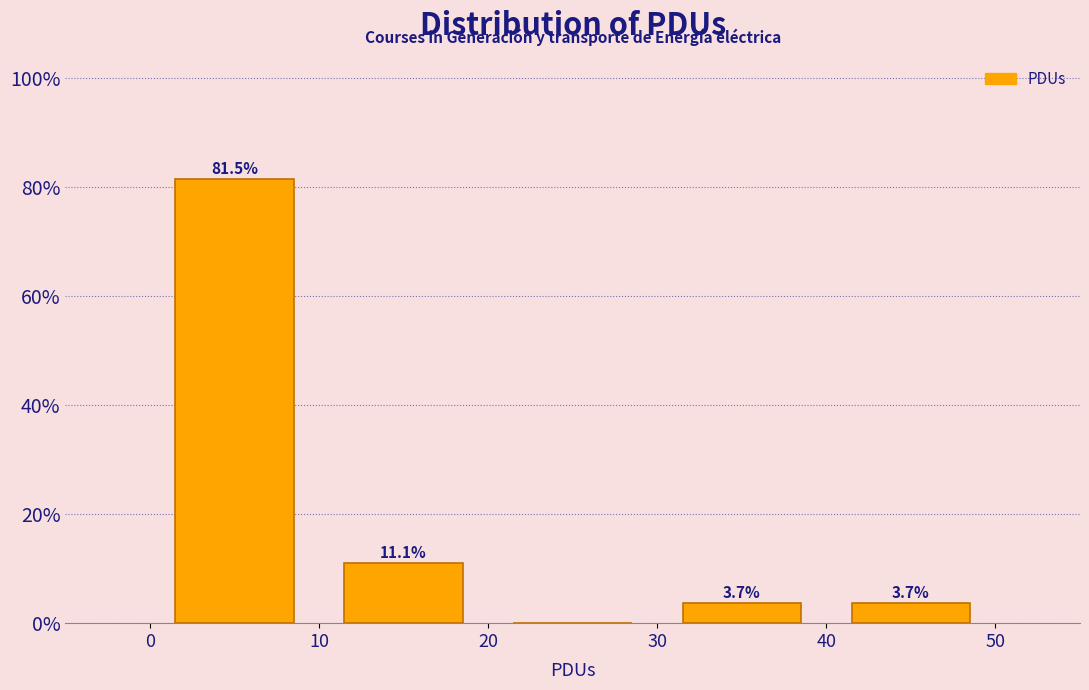

Over which range of the x-axis is the bar tallest?

0 to 10